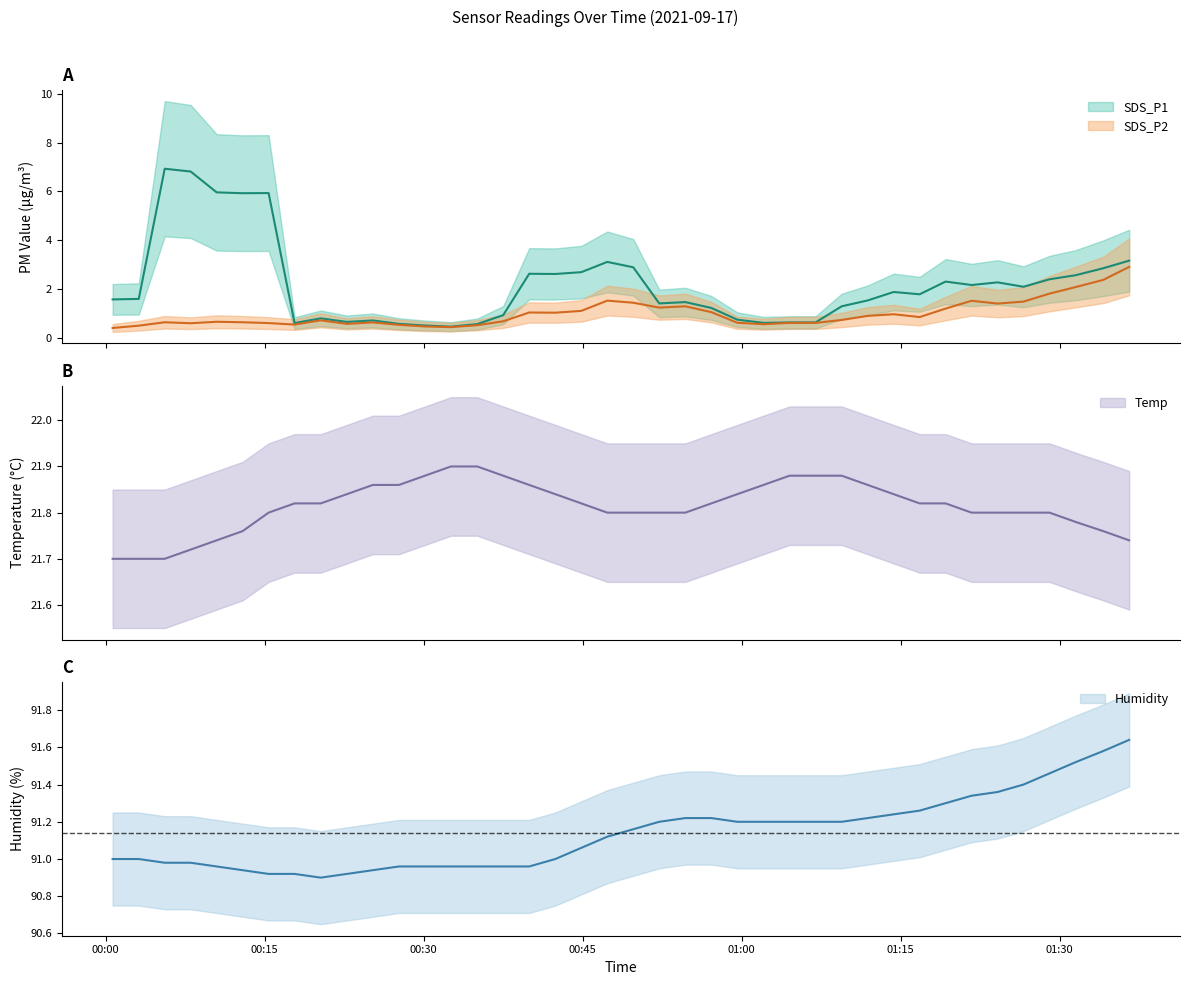

Which series has the widest spread of values?

SDS_P1